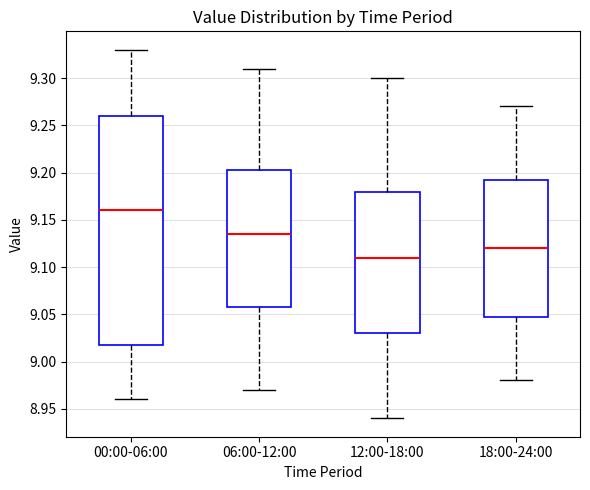

Comparing the boxes themselves (not the whiskers), which one is the tallest?

00:00-06:00